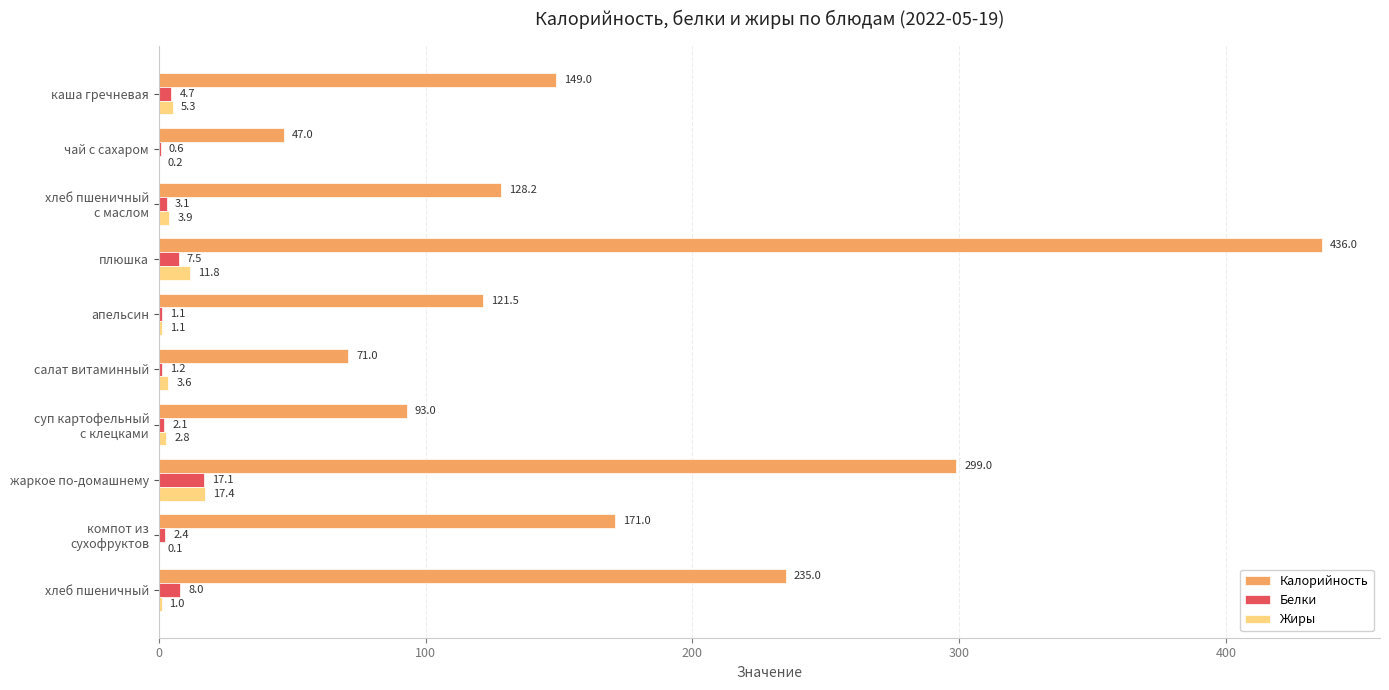

What is the sum of all Жиры values?

47.2